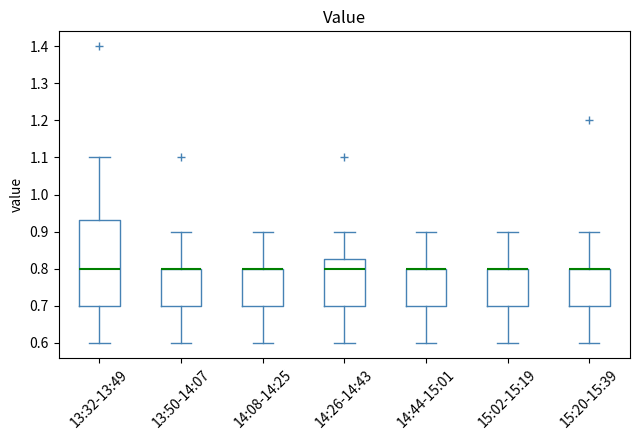

Where is the upper edge of the box for 14:08-14:25 on the y-axis? The values are not printed on the chart, so give them approximately, as read against the axis.

0.80